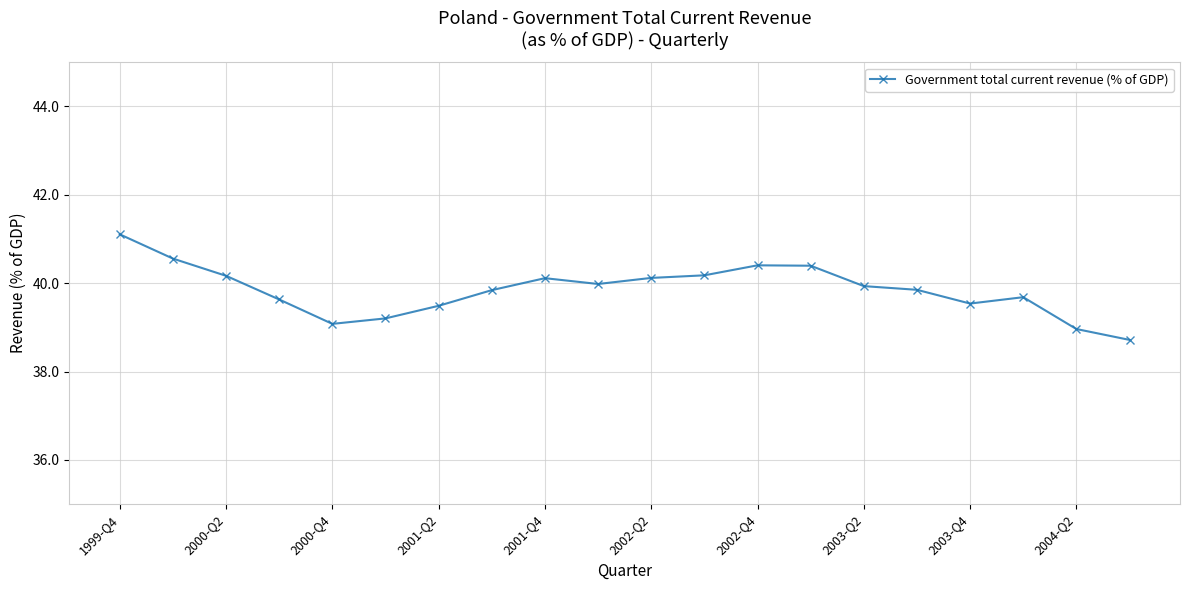

What is the difference between the maximum and second lowest values?

2.1